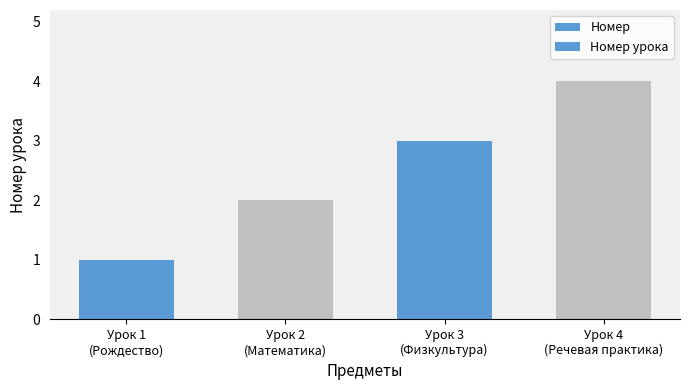

Which category has the lowest value across all series?

Урок 1
(Рождество)